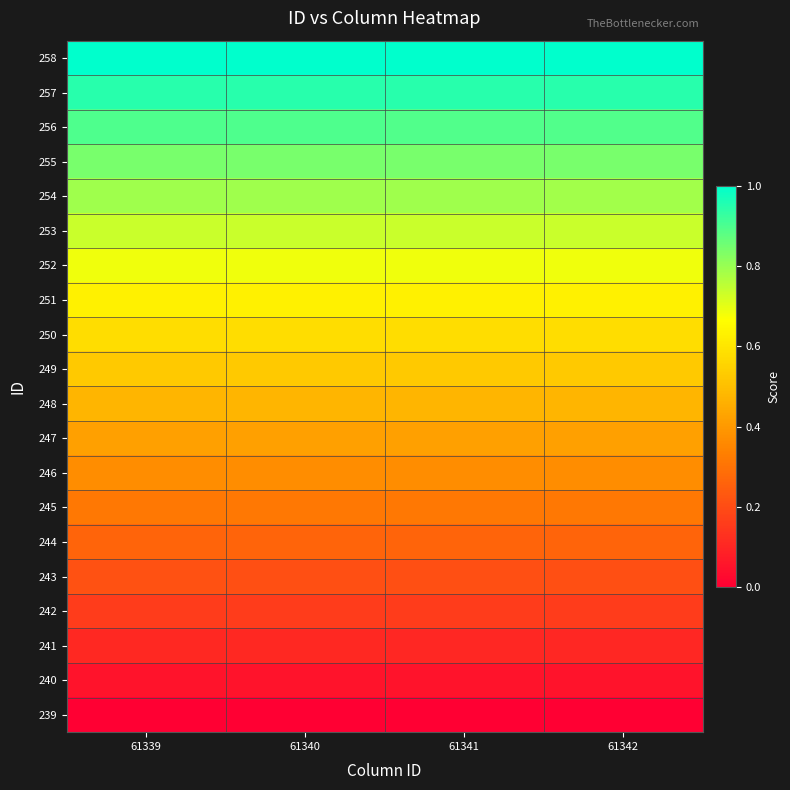

How many series are shown in this chart?

20